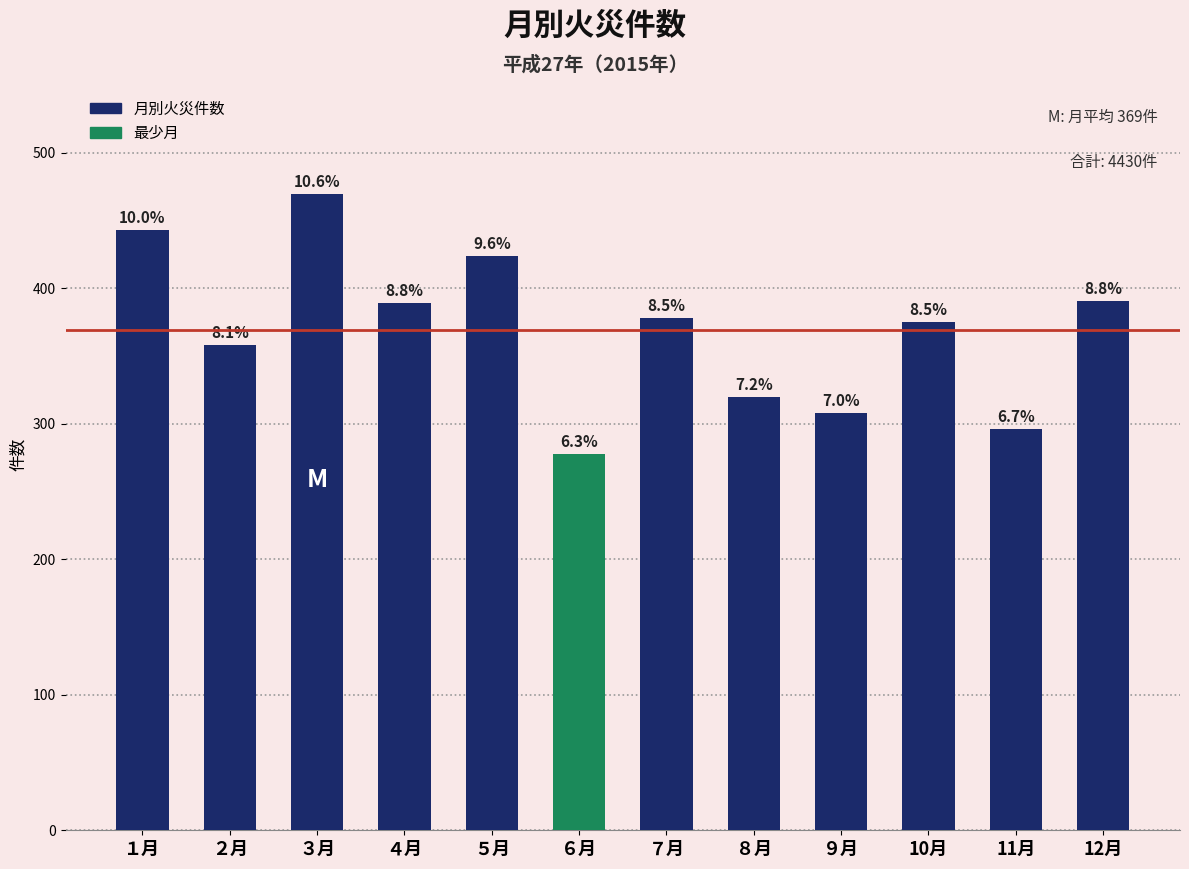

How many bars are there in total?

12